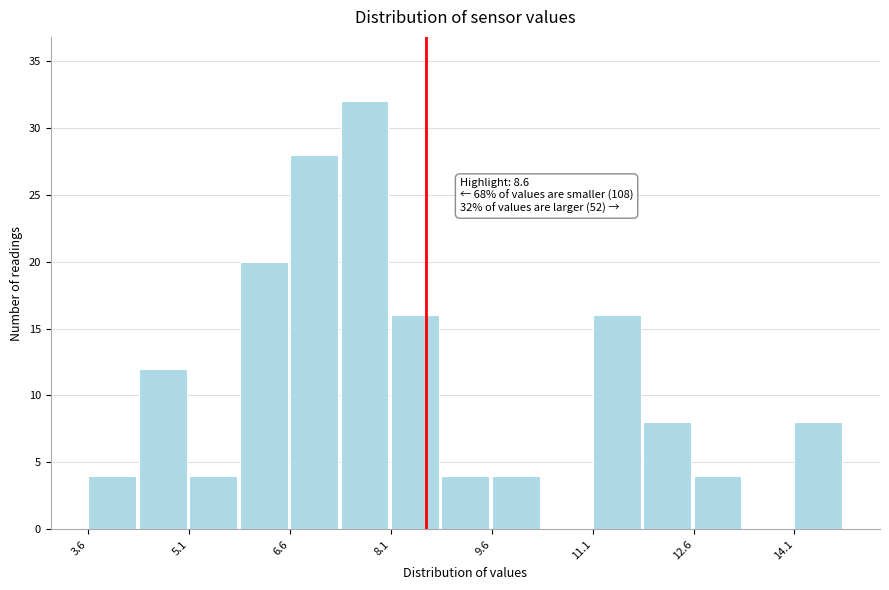

Read against the x-axis, roughly where is the centre of the tallest bar?

7.6